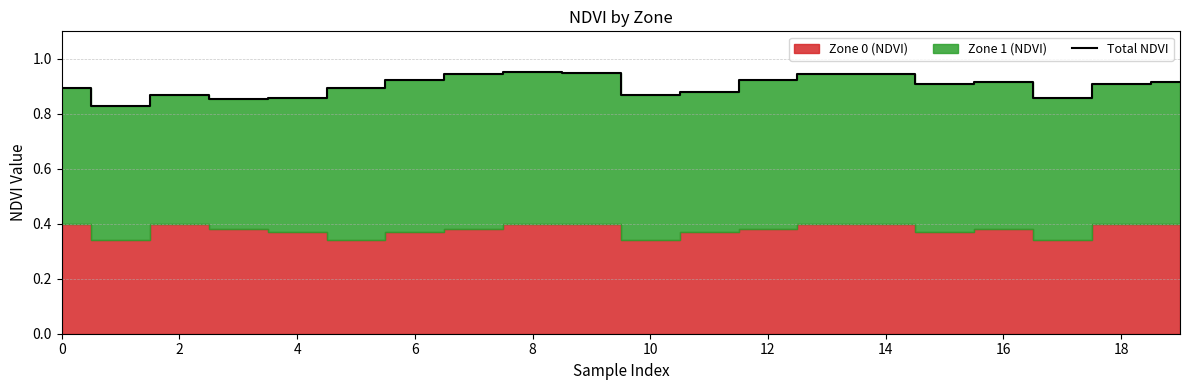

The value of Total NDVI at 14 is 0.6. True or false?

False